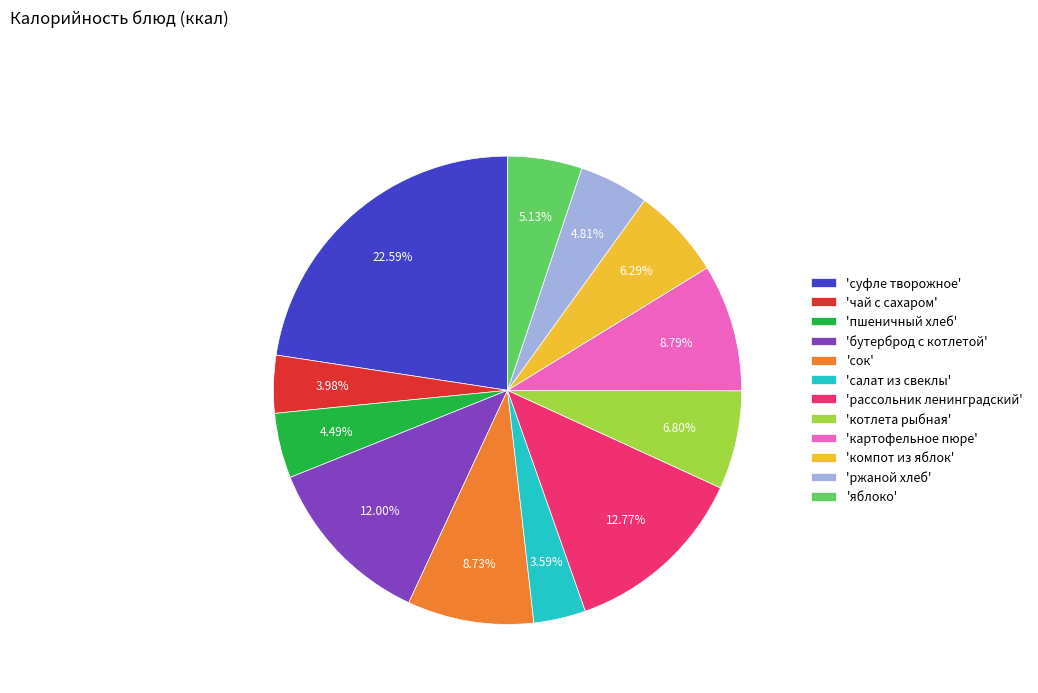

Is 'бутерброд с котлетой' the majority of the pie?

No